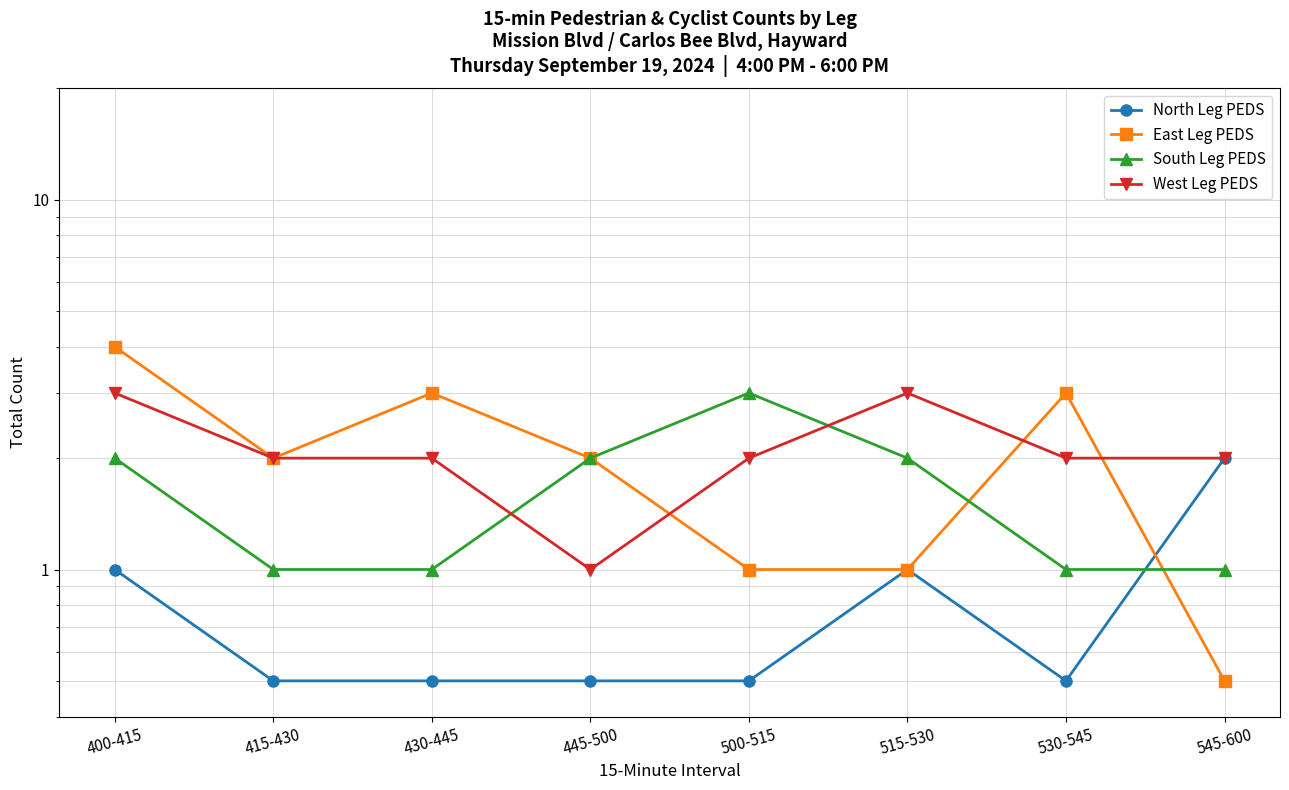

What value does the North Leg PEDS series have at 415-430?

0.5